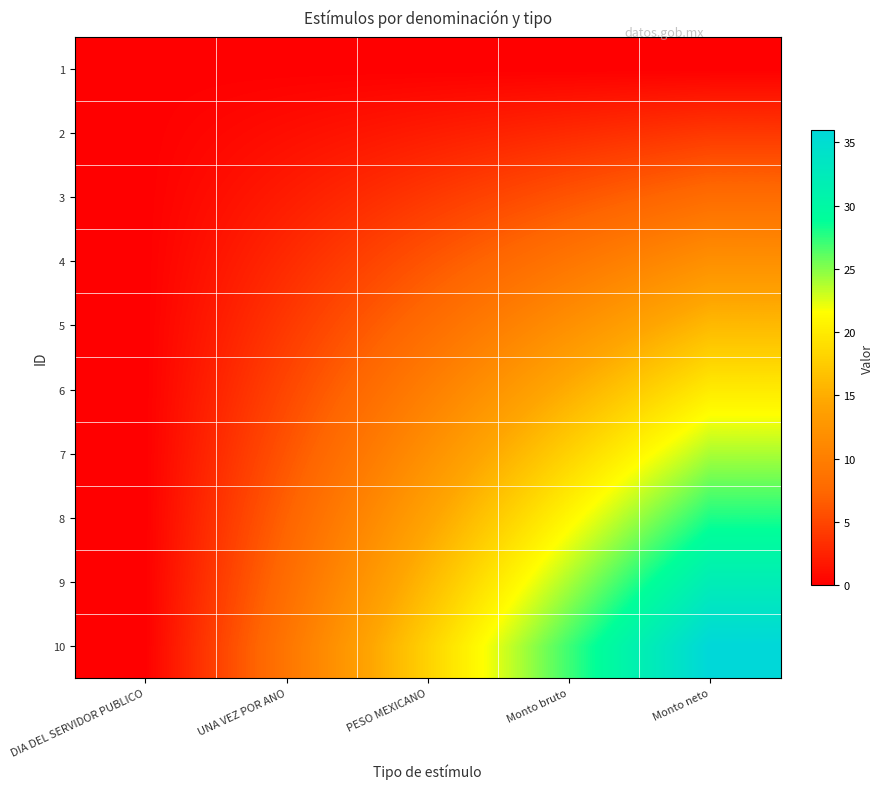

Rank the series by their maximum value, from lowest to highest.

1, 2, 3, 4, 5, 6, 7, 8, 9, 10